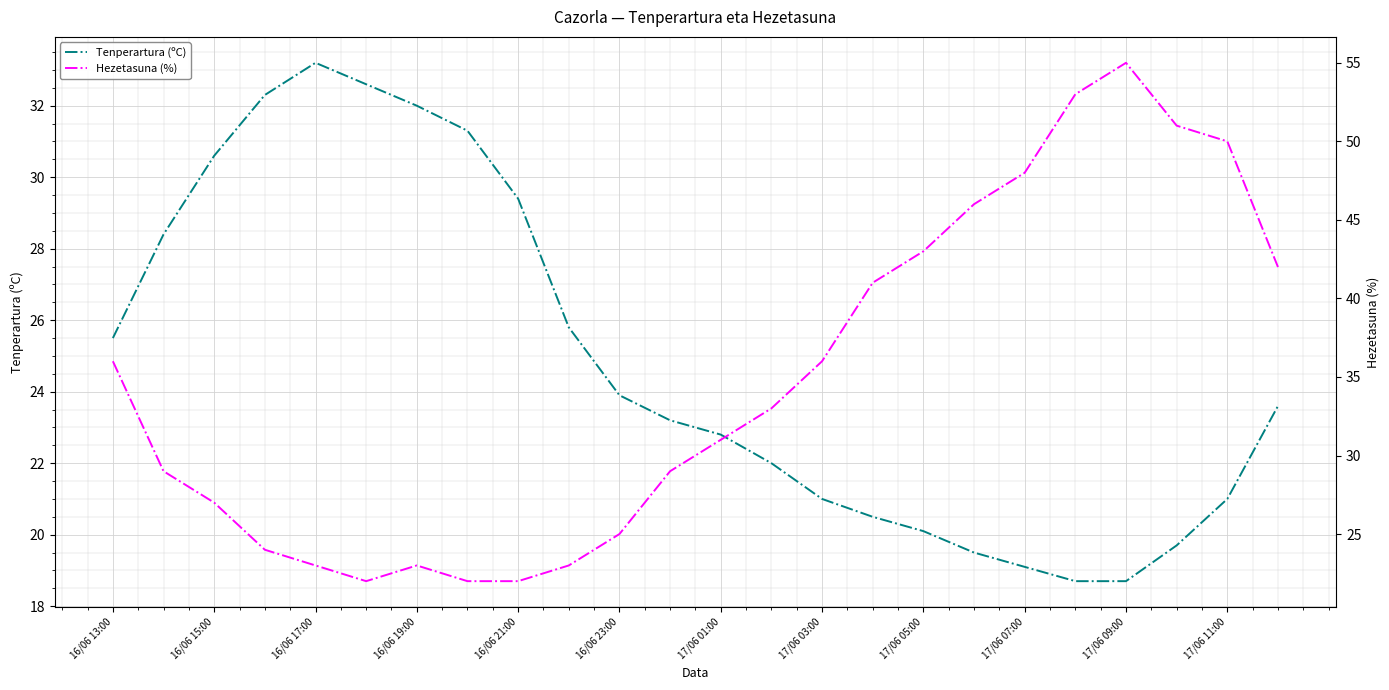

Reading left to right, list all the values displayed in this chart.

Tenperartura (ºC): 25.5	28.4	30.6	32.3	33.2	32.6	32.0	31.3	29.4	25.8	23.9	23.2	22.8	22.0	21.0	20.5	20.1	19.5	19.1	18.7	18.7	19.7	21.0	23.6
Hezetasuna (%): 36.0	29.0	27.0	24.0	23.0	22.0	23.0	22.0	22.0	23.0	25.0	29.0	31.0	33.0	36.0	41.0	43.0	46.0	48.0	53.0	55.0	51.0	50.0	42.0